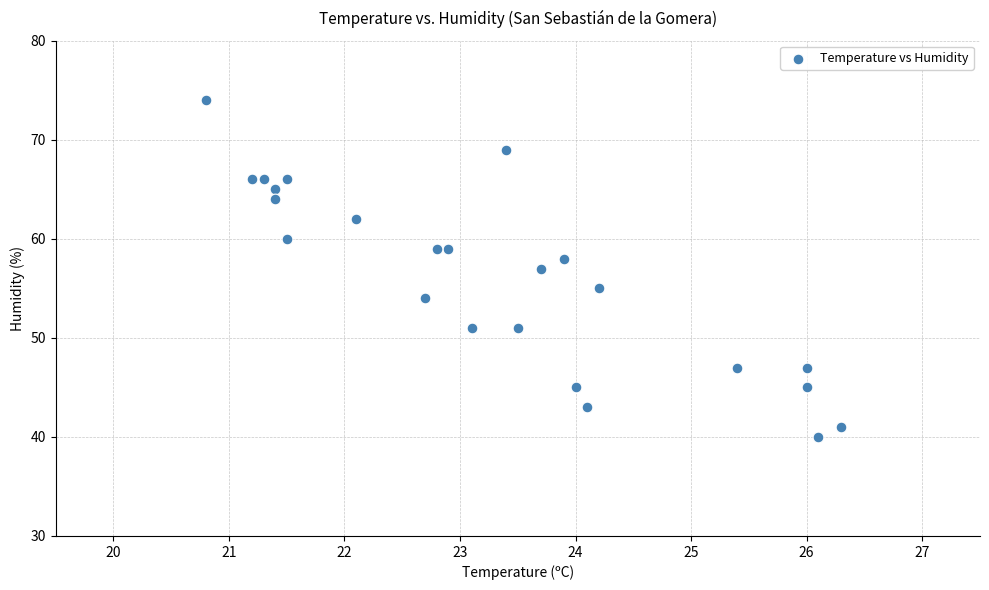

What is the range of Y values (max minus min)?

34